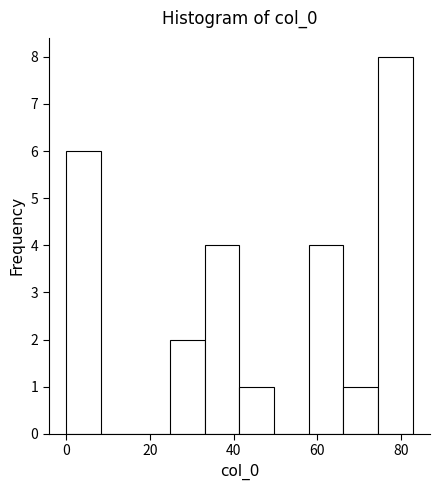

Reading left to right, list every bar in this chart as the range it spans on the x-axis followed by its height. Neither the bar edges nor the heights are printed on the chart, so give them approximately, as read against the axes.

0 to 8: 6
8 to 16: 0
16 to 24: 0
24 to 34: 2
34 to 42: 4
42 to 50: 1
50 to 58: 0
58 to 66: 4
66 to 74: 1
74 to 82: 8